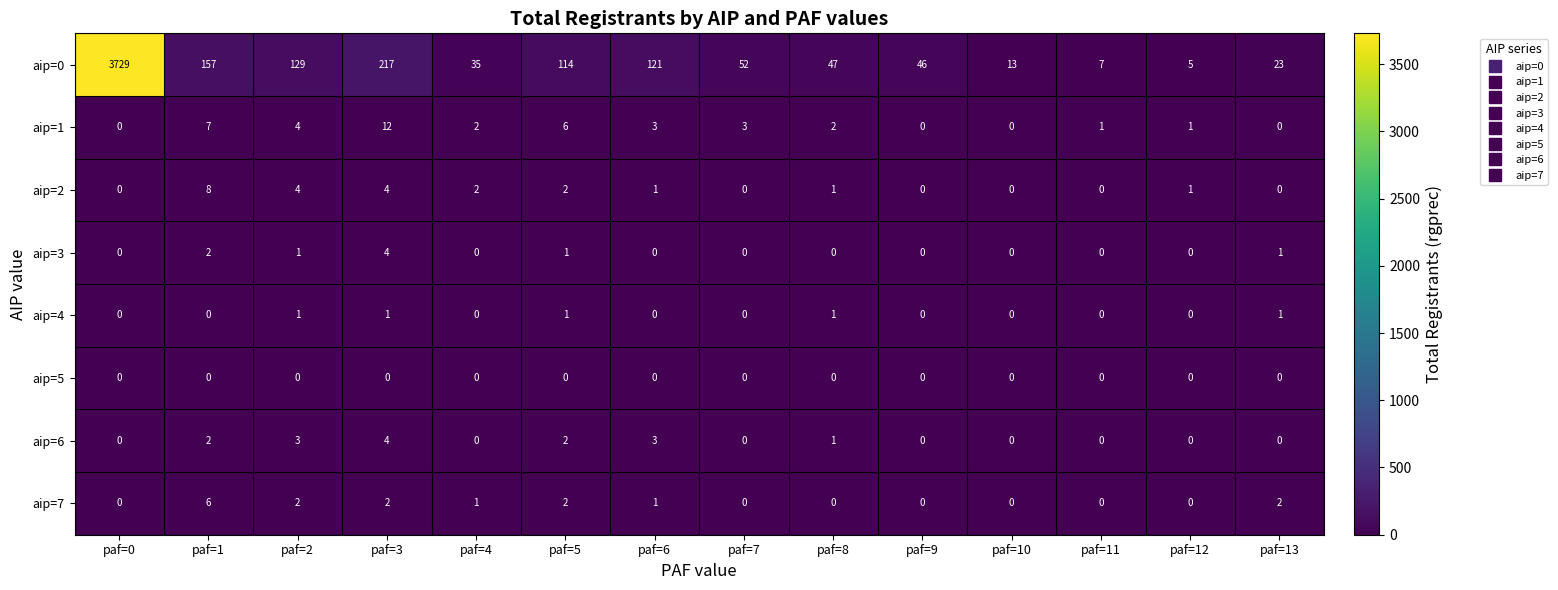

Which label corresponds to the largest value in the chart?

paf=0